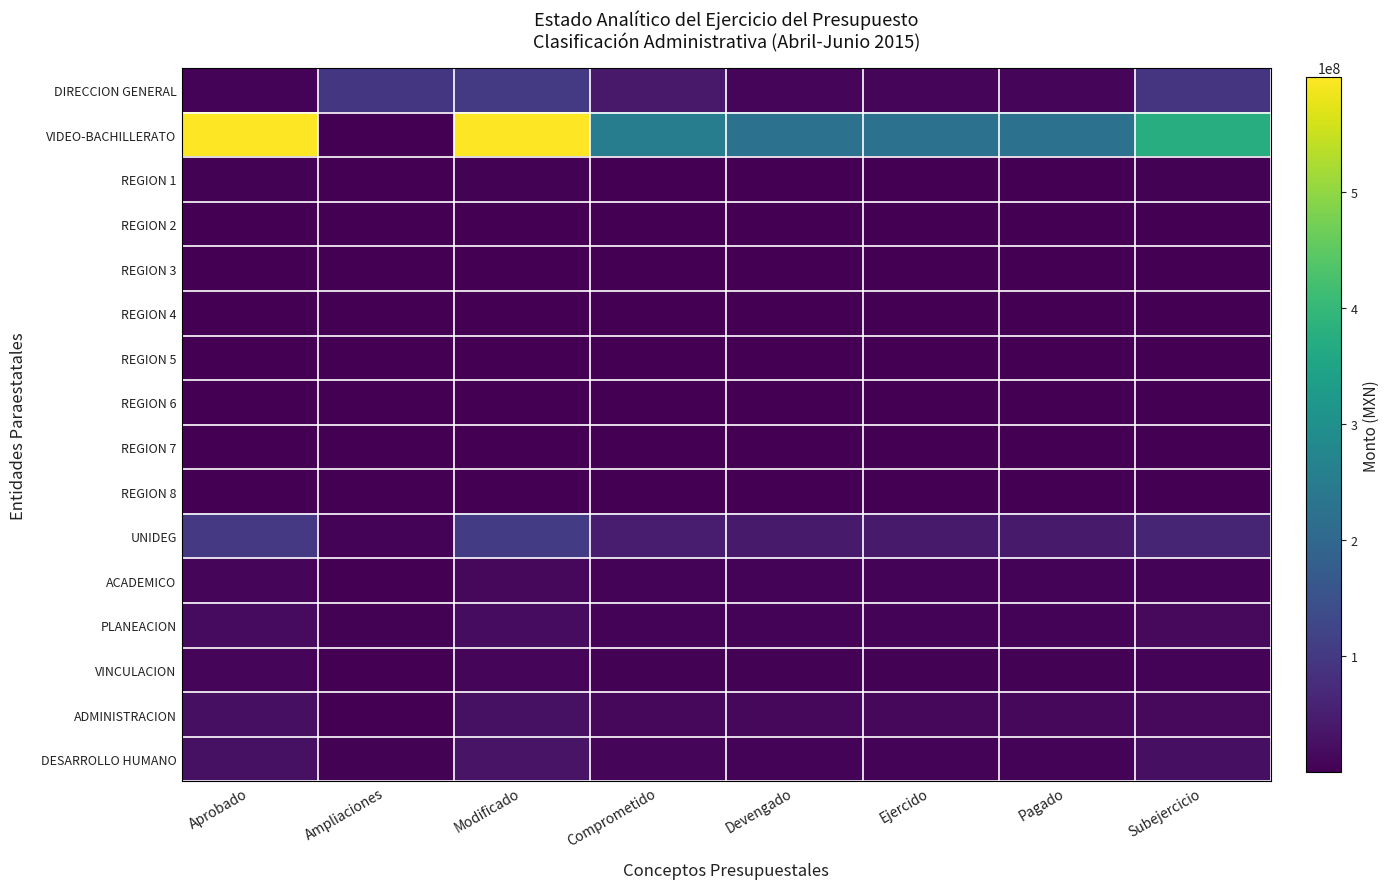

Which series has the largest total across all categories?

VIDEO-BACHILLERATO